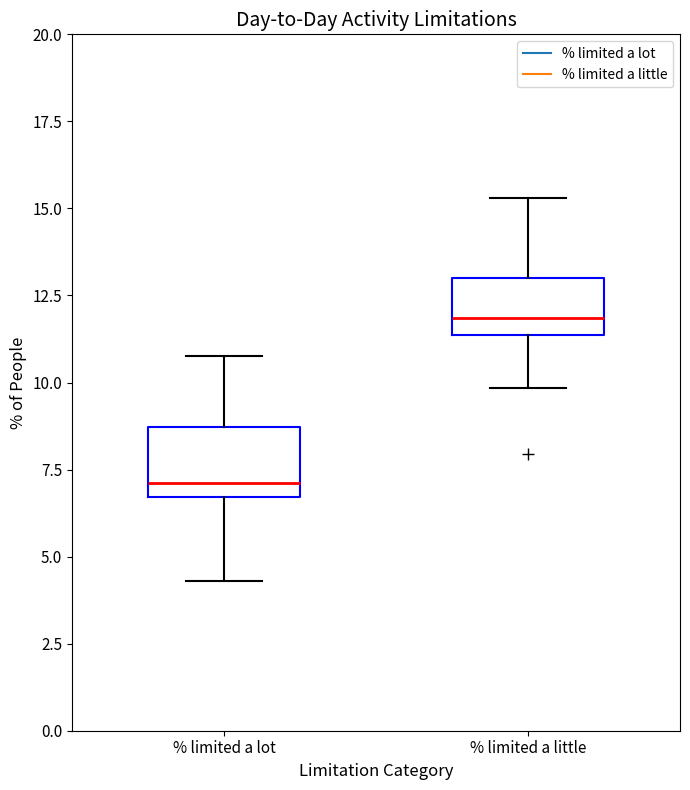

Where does the upper whisker of the box for % limited a little end on the y-axis? The values are not printed on the chart, so give them approximately, as read against the axis.

15.5